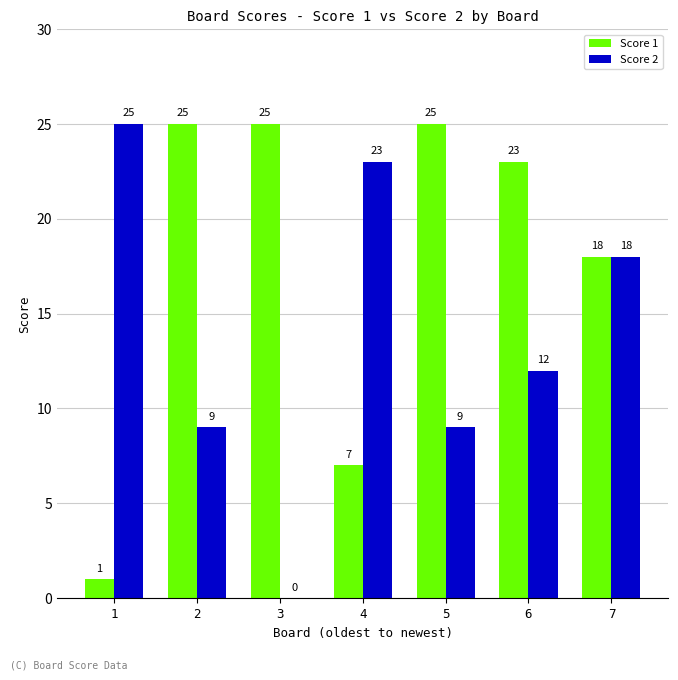

Is the value of Score 2 at 3 greater than the value of Score 1 at 2?

No